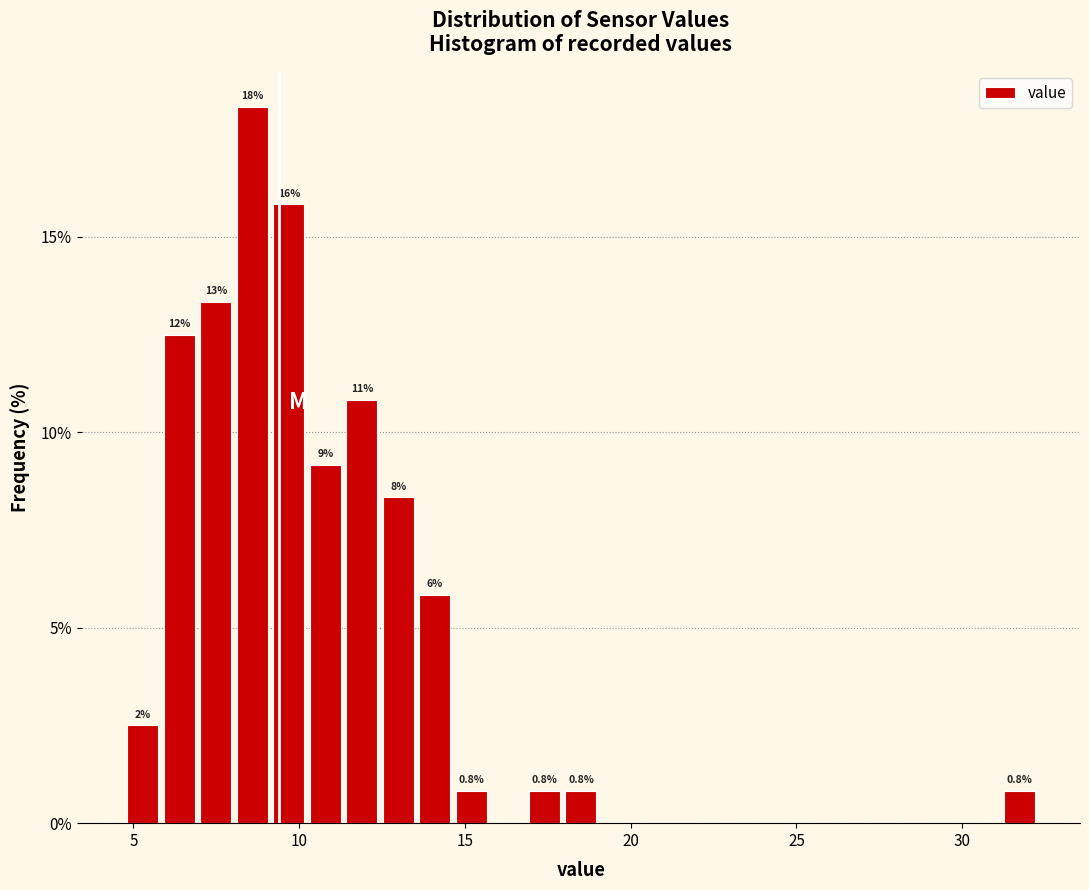

Read against the x-axis, roughly where is the centre of the tallest bar?

8.5